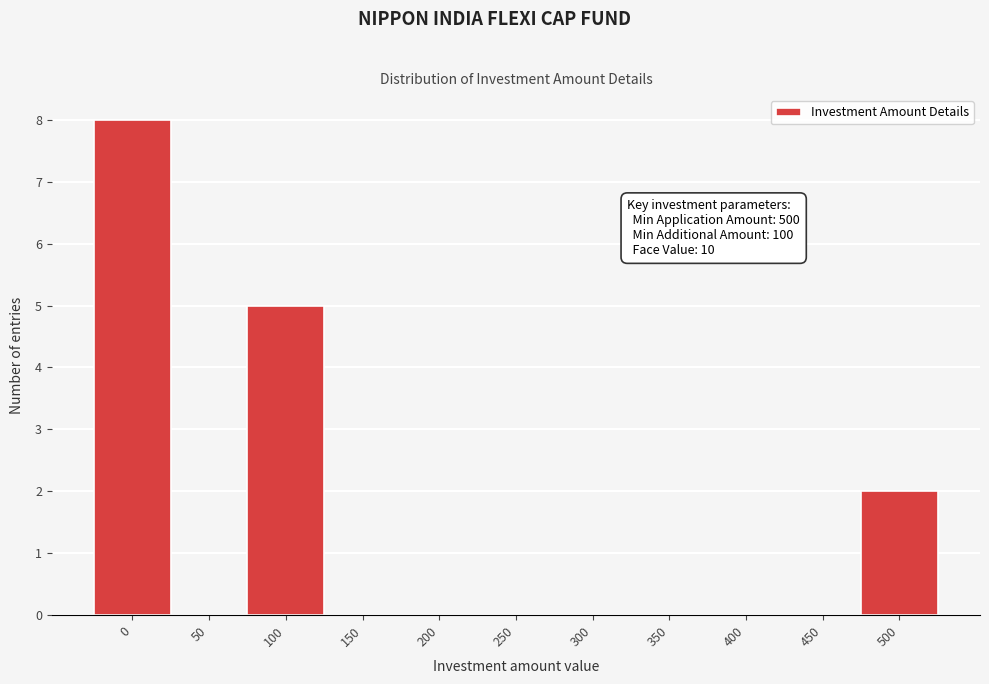

Reading left to right, extract all data points from this chart.

0=8	50=0	100=5	150=0	200=0	250=0	300=0	350=0	400=0	450=0	500=2